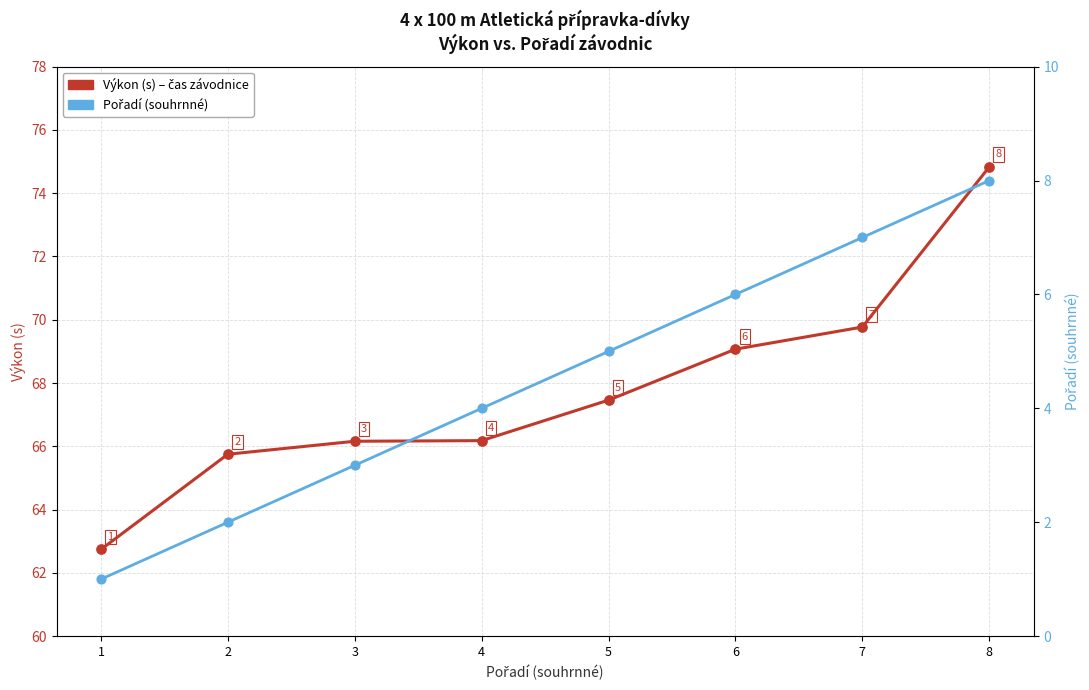

Which series has the widest spread of Y values?

Výkon (s)